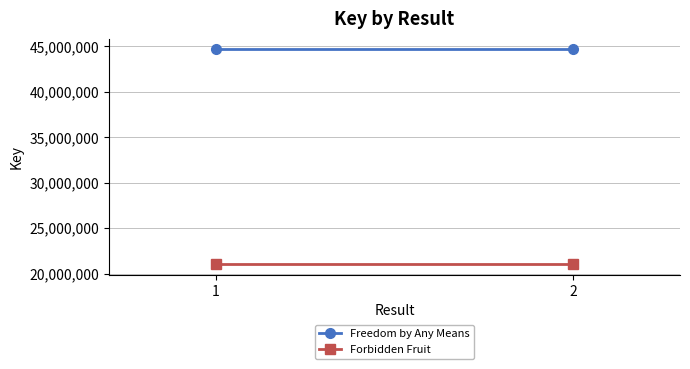

Which series changed the most between 1 and 2?

Freedom by Any Means